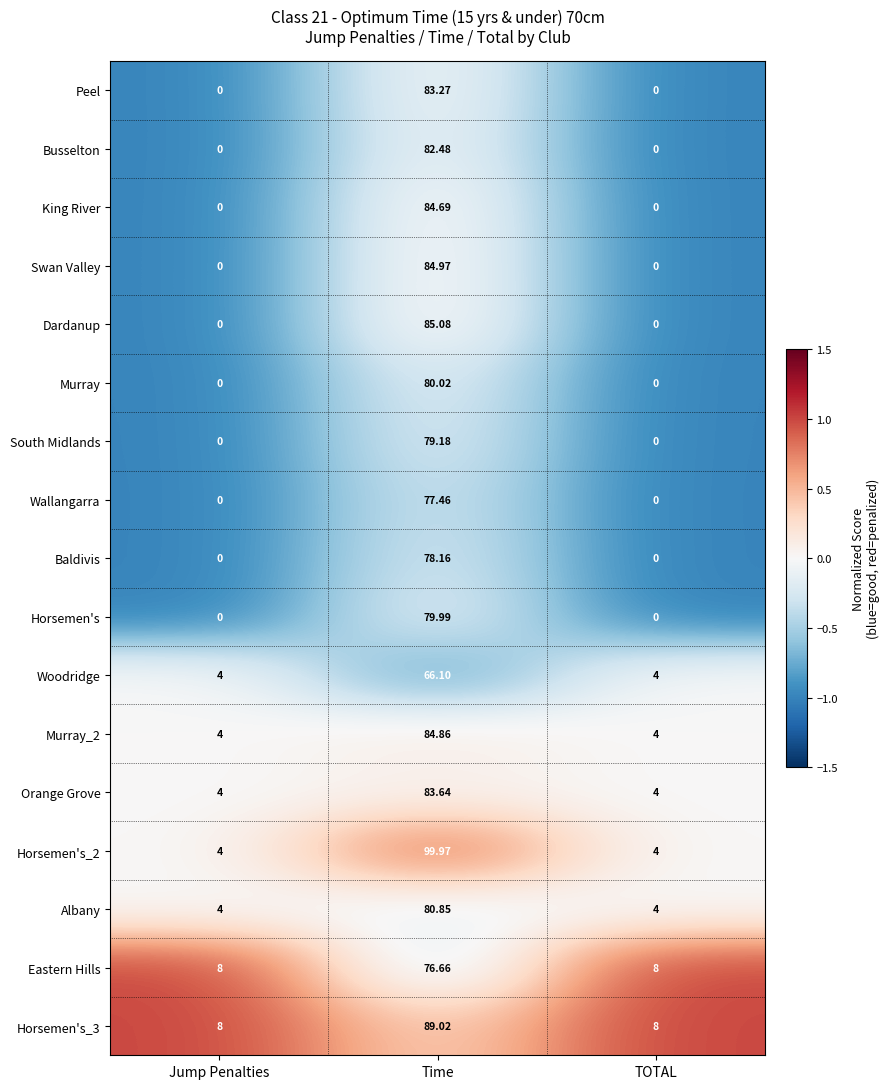

What is the maximum value shown in the chart?

100.0